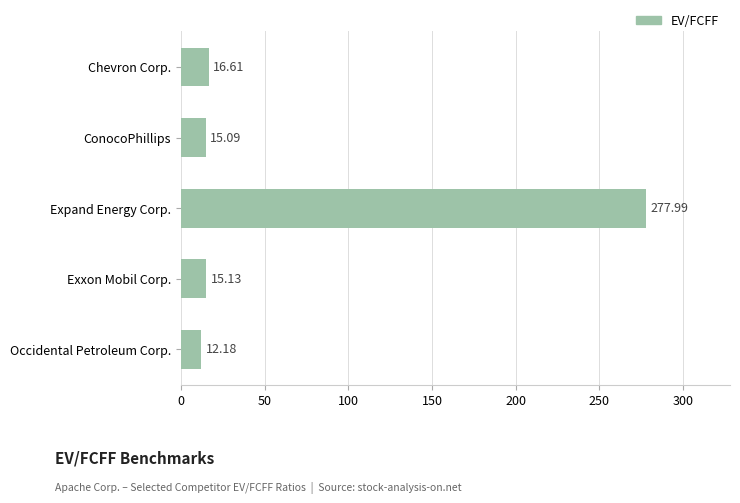

Are the bars grouped side by side (vs. stacked)?

No